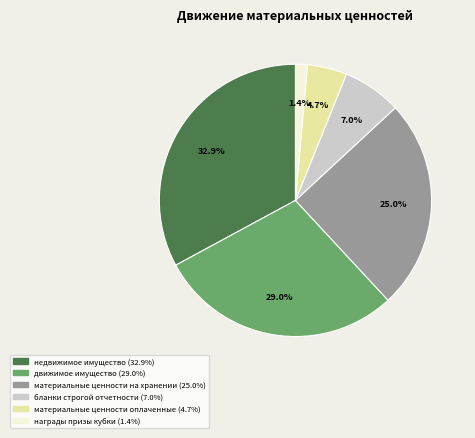

What is the smallest slice in the pie chart?

награды призы кубки